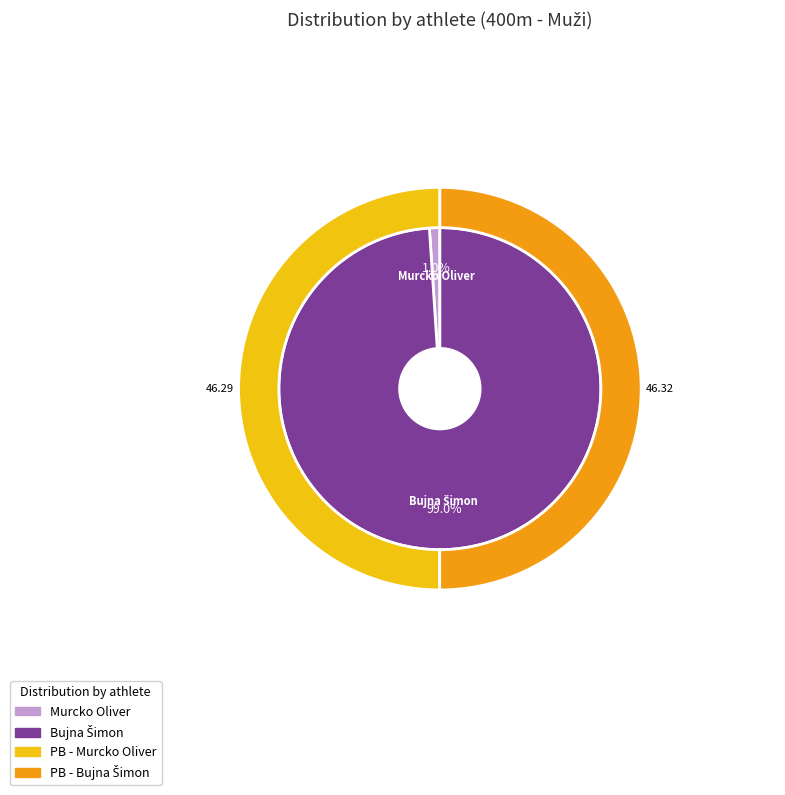

Is it true that Murcko Oliver is 13% of the pie?

False